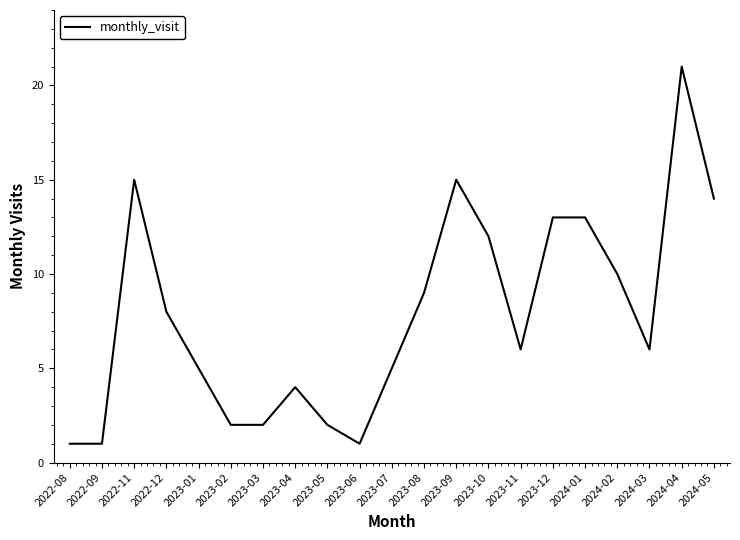

The value at 2023-07 is 5. True or false?

True